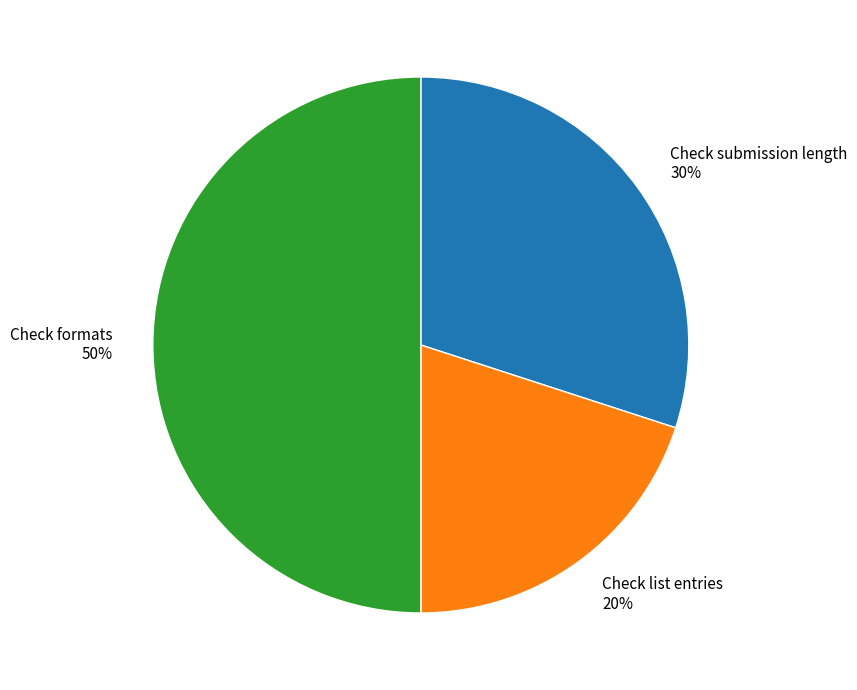

True or false: Check formats accounts for 60% of the total.

False